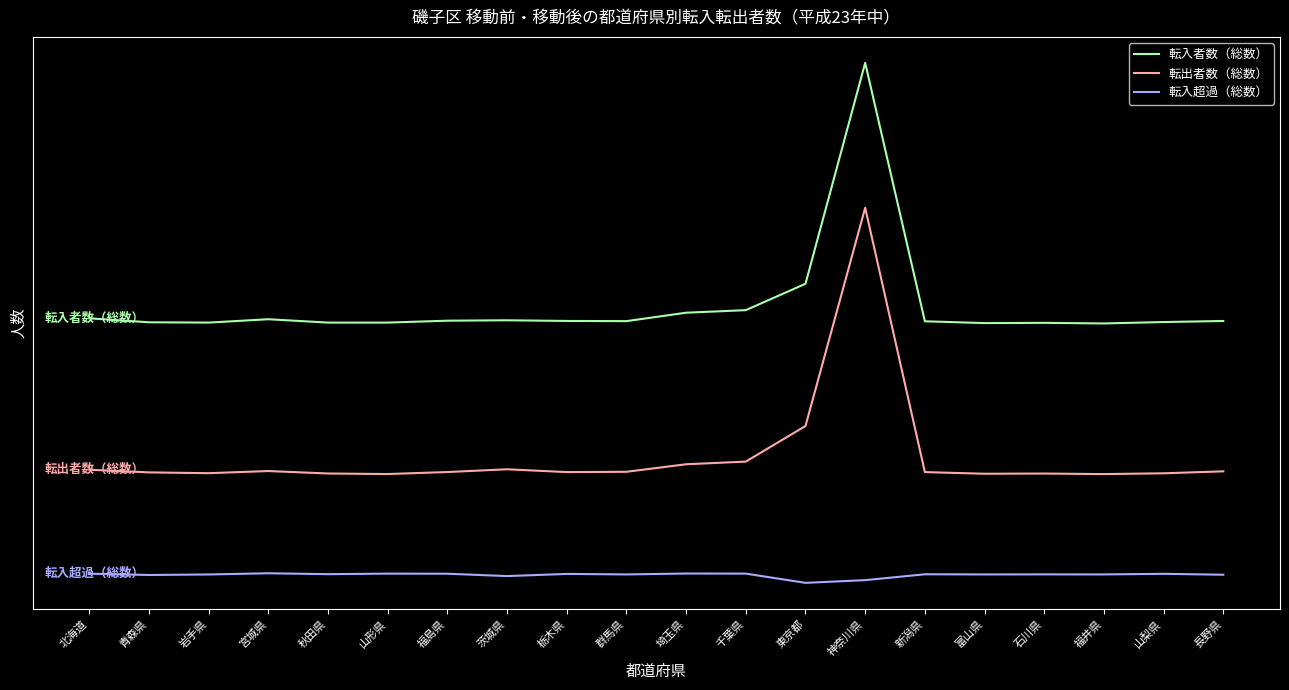

Where is 転入者数（総数） nearest to the value 5603?

東京都